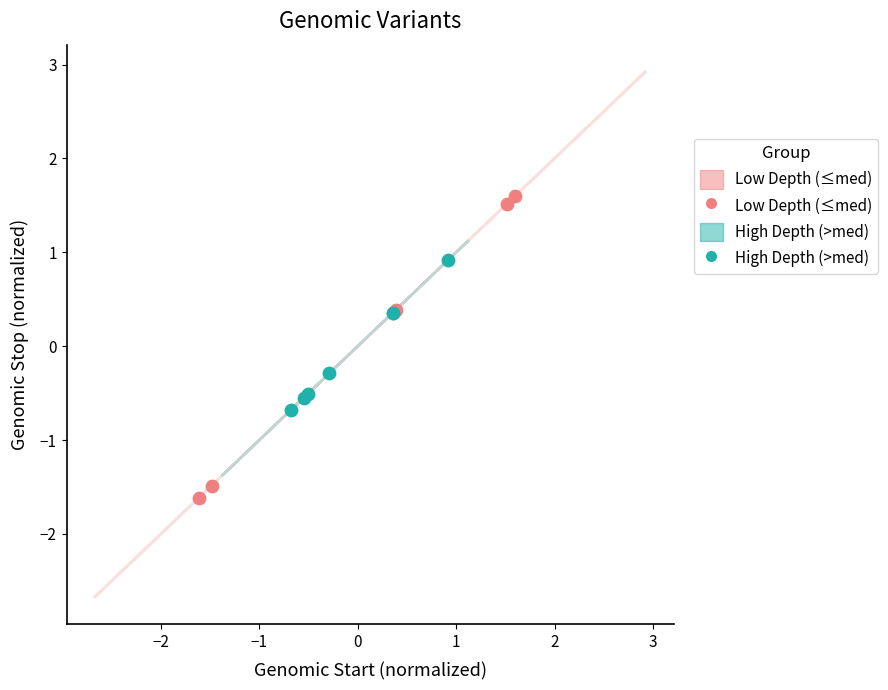

Which series has the widest spread of Y values?

Low Depth (≤med)